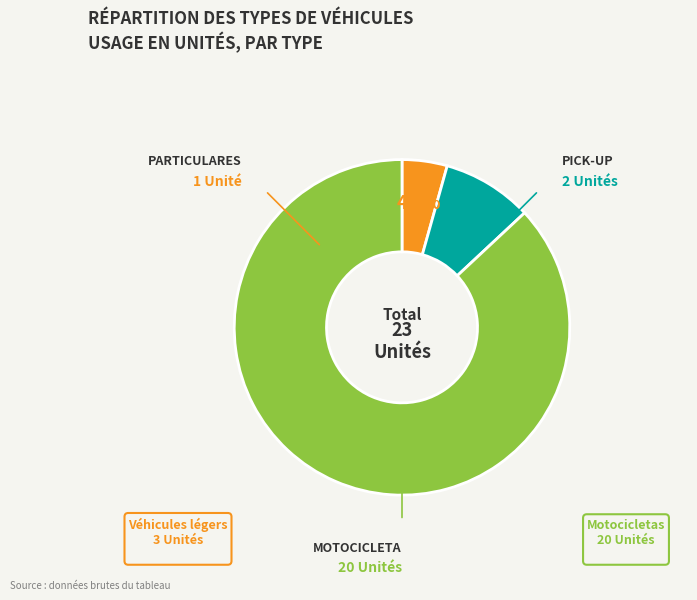

To the nearest percent, what is the average slice percentage?

33%